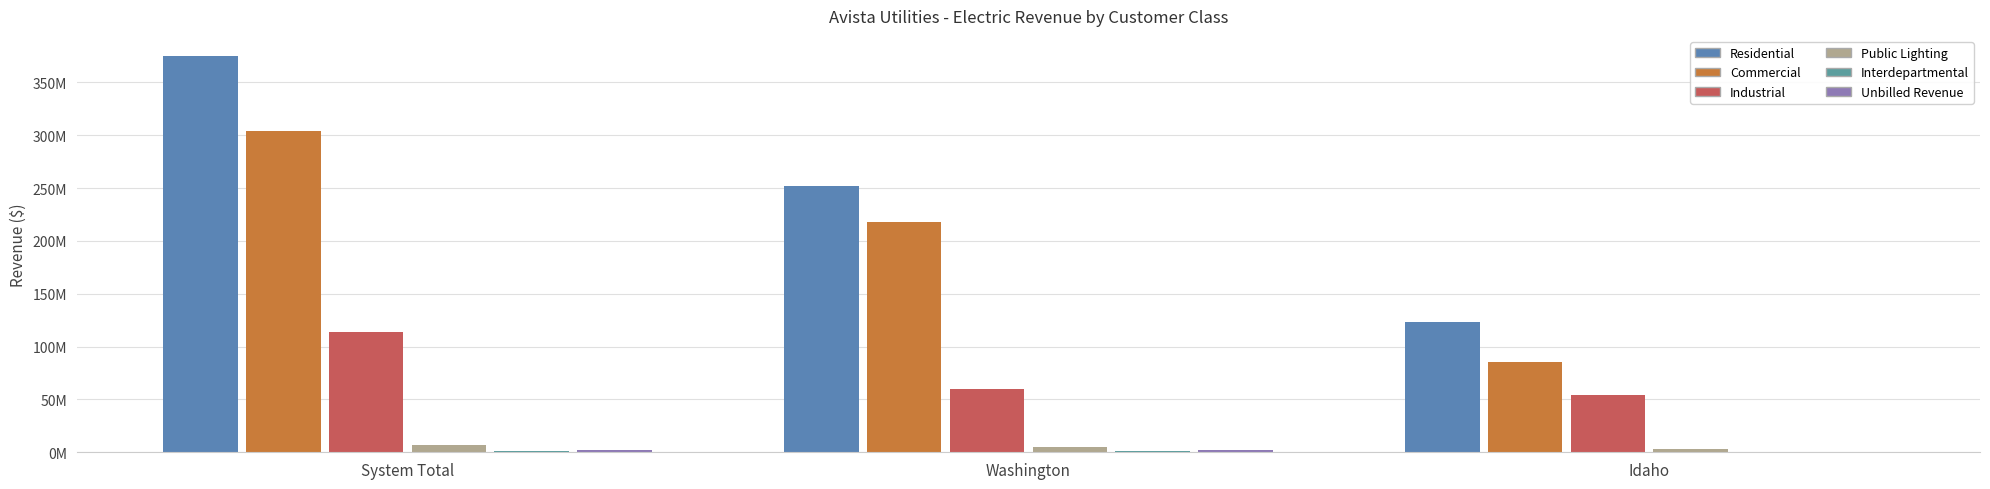

Are the bars grouped side by side (vs. stacked)?

Yes